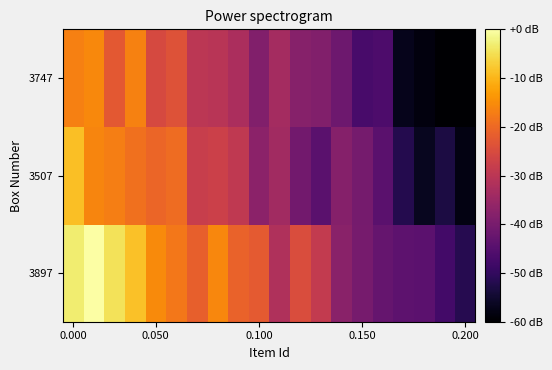

List the series in order of their overall mean, lowest first.

3747, 3507, 3897